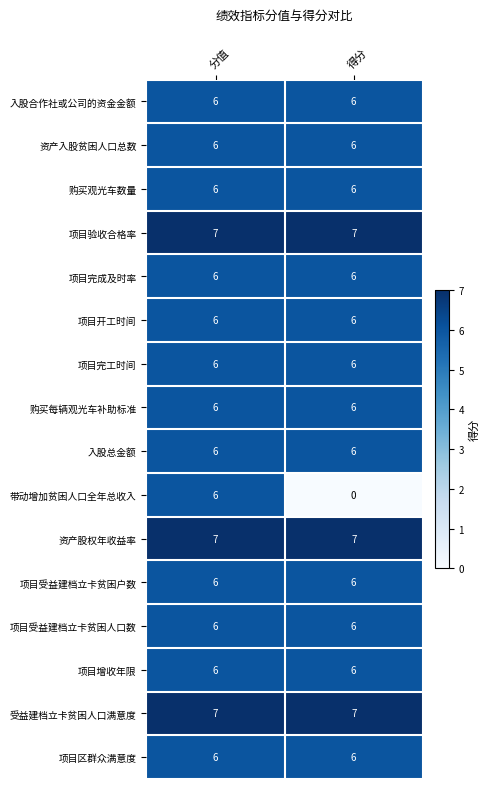

What is the average value of the 购买观光车数量 series?

6